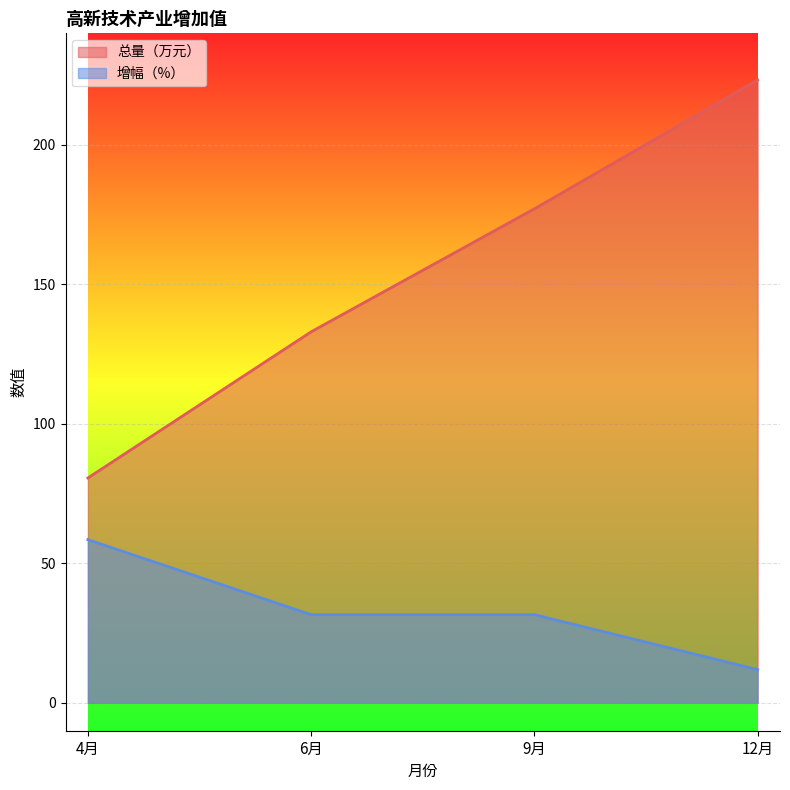

At 4月, list the series in order from largest to smallest.

总量（万元）, 增幅（%）